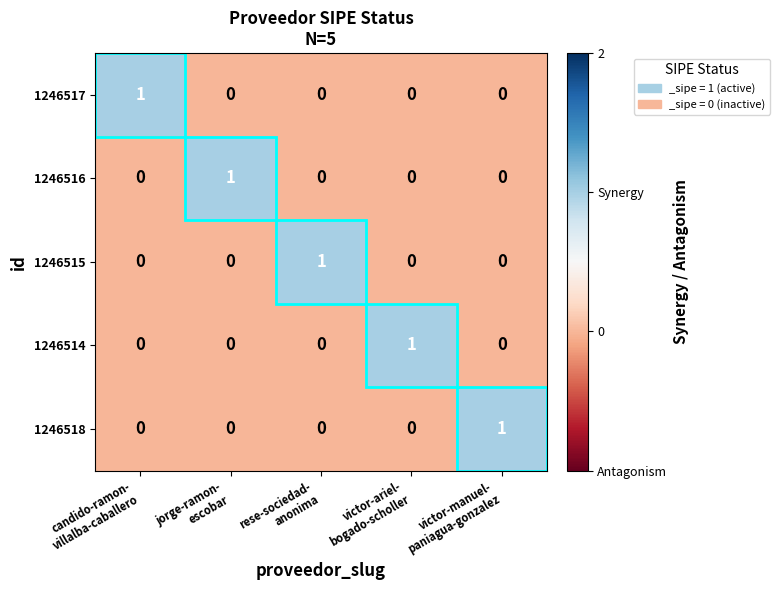

Count the 1246515 values in the range 0 to 1.

5